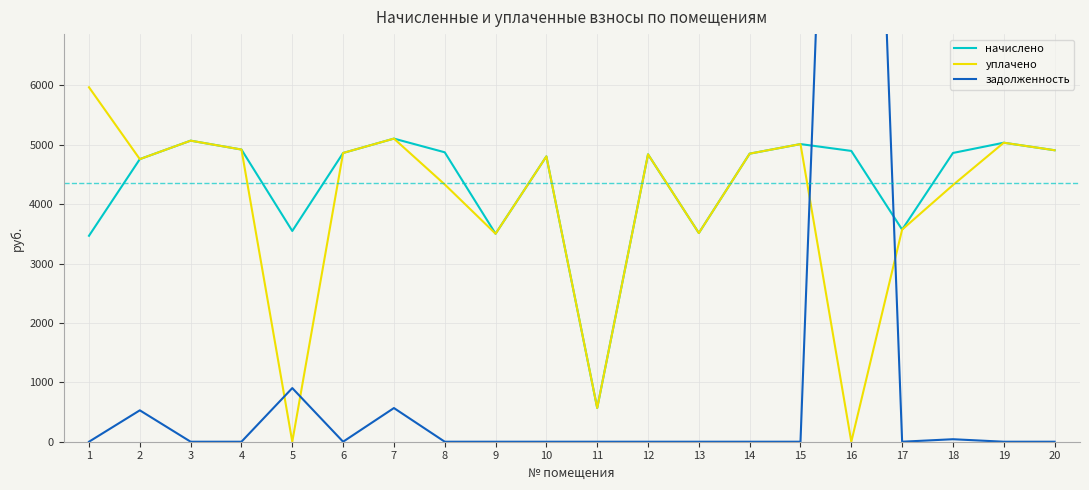

List the labels in order of уплачено value, largest first.

1, 7, 3, 19, 15, 4, 20, 6, 14, 12, 10, 2, 8, 18, 17, 13, 9, 11, 5, 16